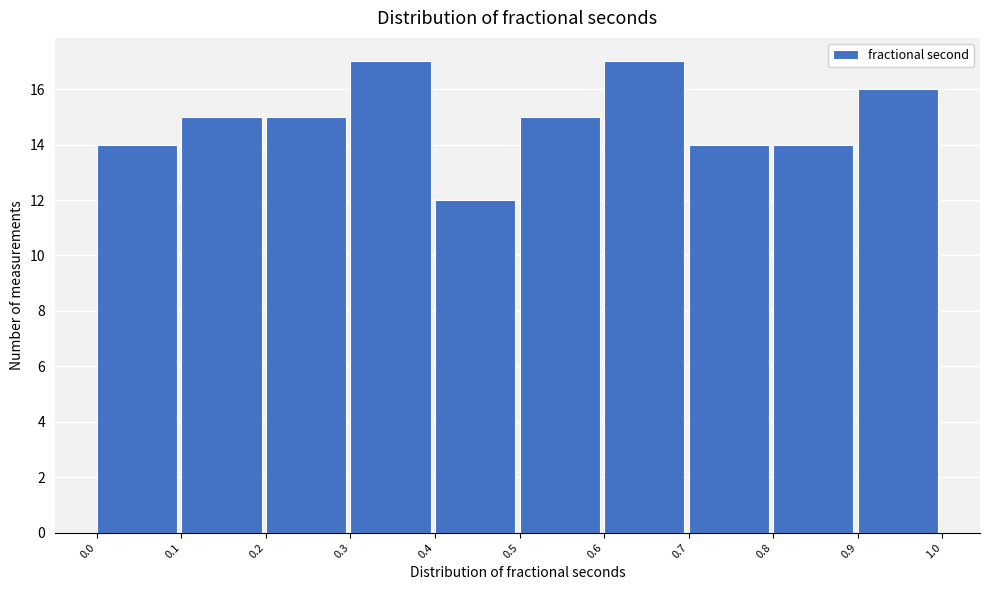

Reading left to right, transcribe this chart: for each bar, give the range it covers on the x-axis and its height. The values are not printed on the chart, so give them approximately, as read against the axis.

0.0 to 0.1: 14
0.1 to 0.2: 15
0.2 to 0.3: 15
0.3 to 0.4: 17
0.4 to 0.5: 12
0.5 to 0.6: 15
0.6 to 0.7: 17
0.7 to 0.8: 14
0.8 to 0.9: 14
0.9 to 1.0: 16